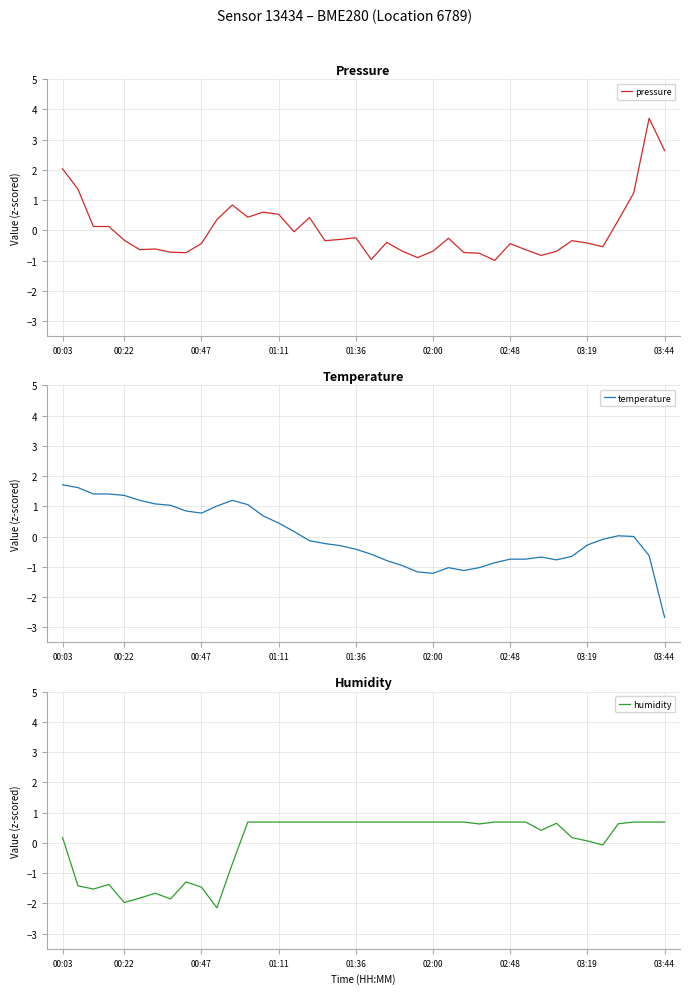

In humidity, how many points are lower than both neighbors (excluding endpoints)?

7